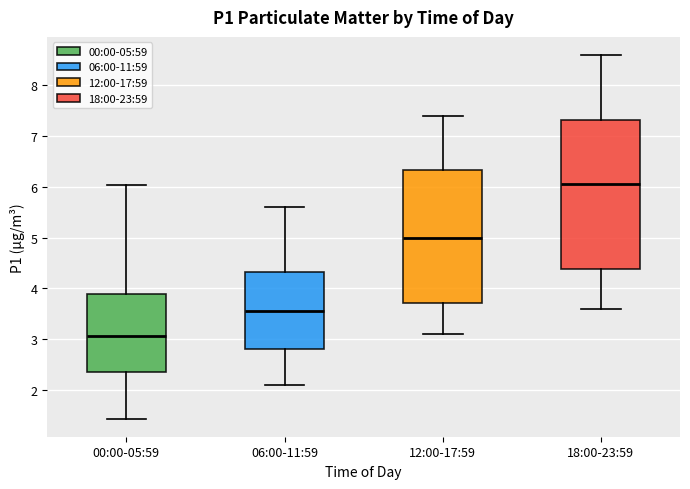

Which box has the highest median line?

18:00-23:59